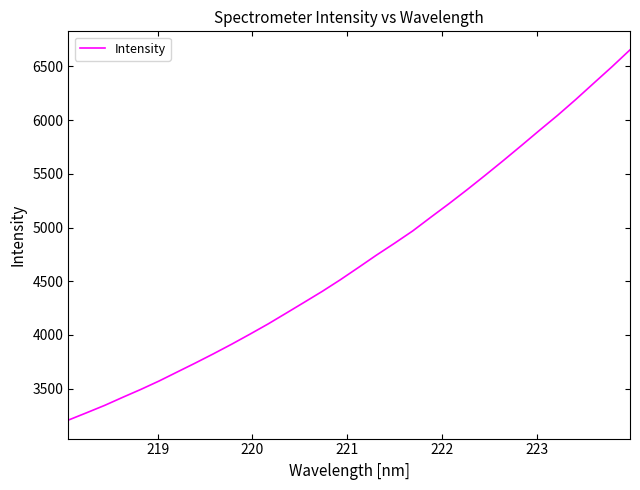

Is this an area chart (filled region under the line)?

No